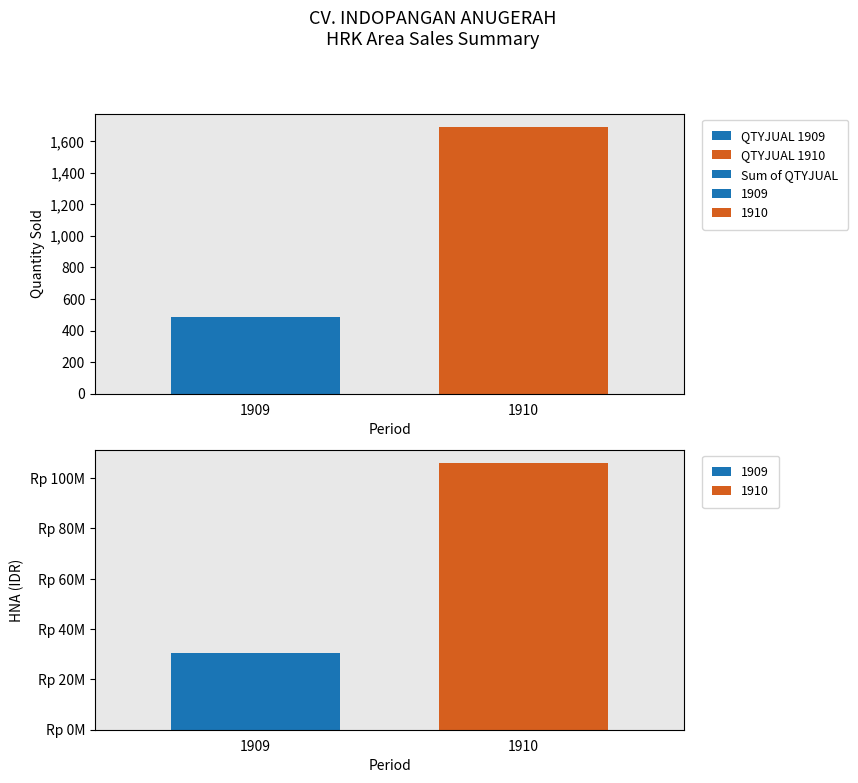

Rank the categories by value from lowest to highest.

1909, 1910